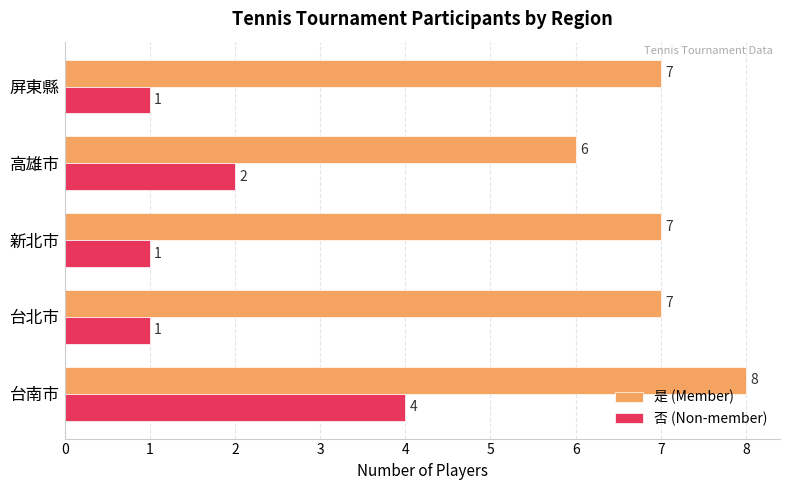

What is the minimum value shown in the chart?

1